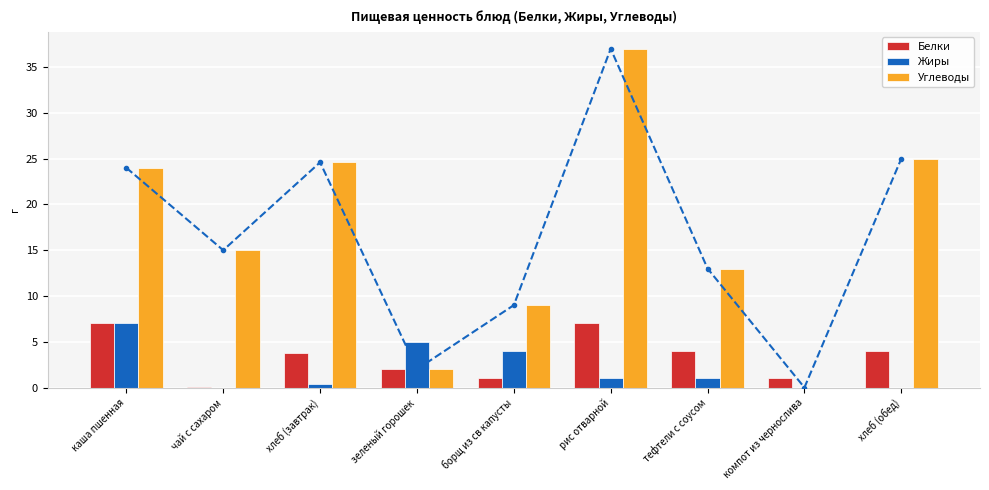

List the labels in order of Жиры value, smallest first.

чай с сахаром, компот из чернослива, хлеб (обед), хлеб (завтрак), рис отварной, тефтели с соусом, борщ из св капусты, зеленый горошек, каша пшенная